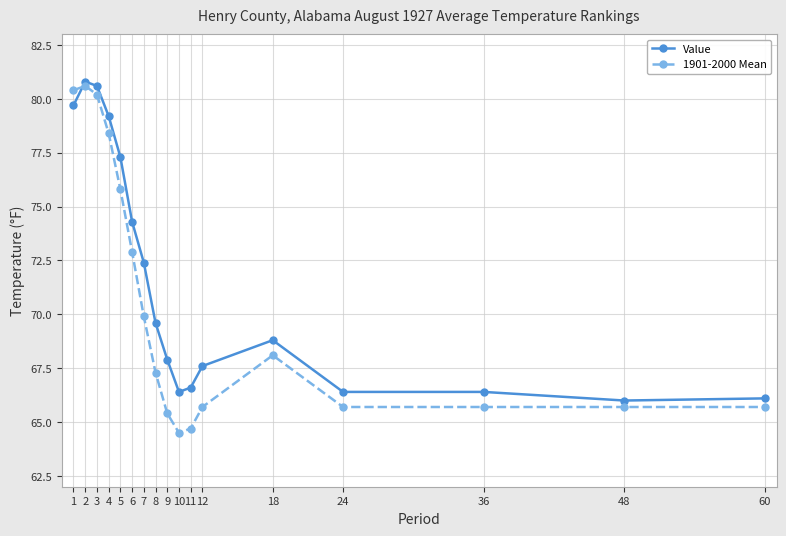

What is the spread (max minus min) of values at 3?

0.4